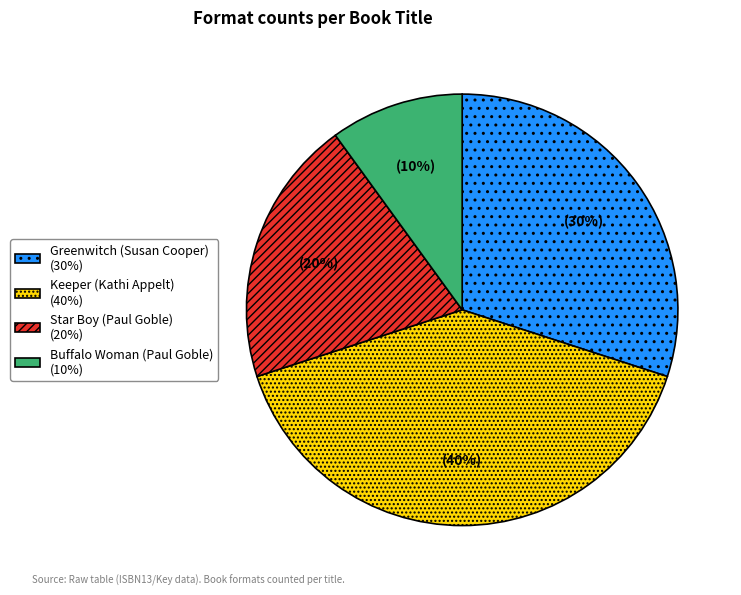

Combined, do Greenwitch (Susan Cooper) (30%) and Buffalo Woman (Paul Goble) (10%) account for over 50%?

No